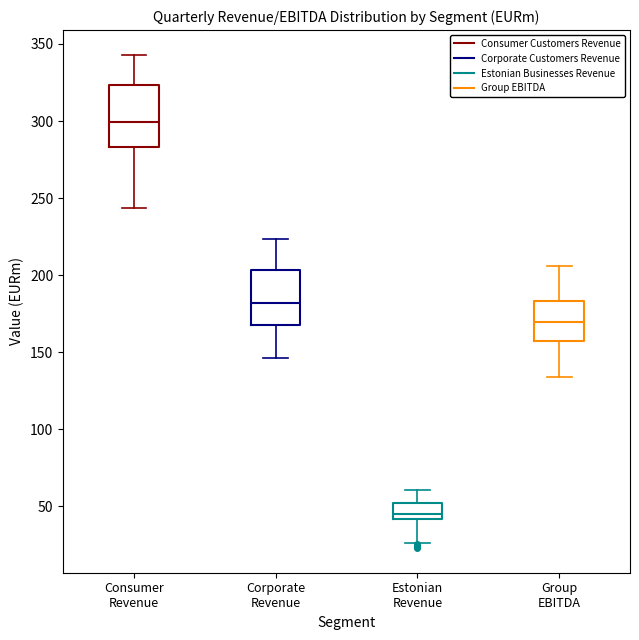

Reading left to right, read every box against the y-axis: the position of its median line, the range the box covers, and the ends of its whiskers. The values are not printed on the chart, so give them approximately, as read against the axis.

Consumer Revenue: median 300, box 285 to 325, whiskers 245 to 345
Corporate Revenue: median 180, box 170 to 205, whiskers 145 to 225
Estonian Revenue: median 45, box 40 to 50, whiskers 25 to 60
Group EBITDA: median 170, box 155 to 185, whiskers 135 to 205